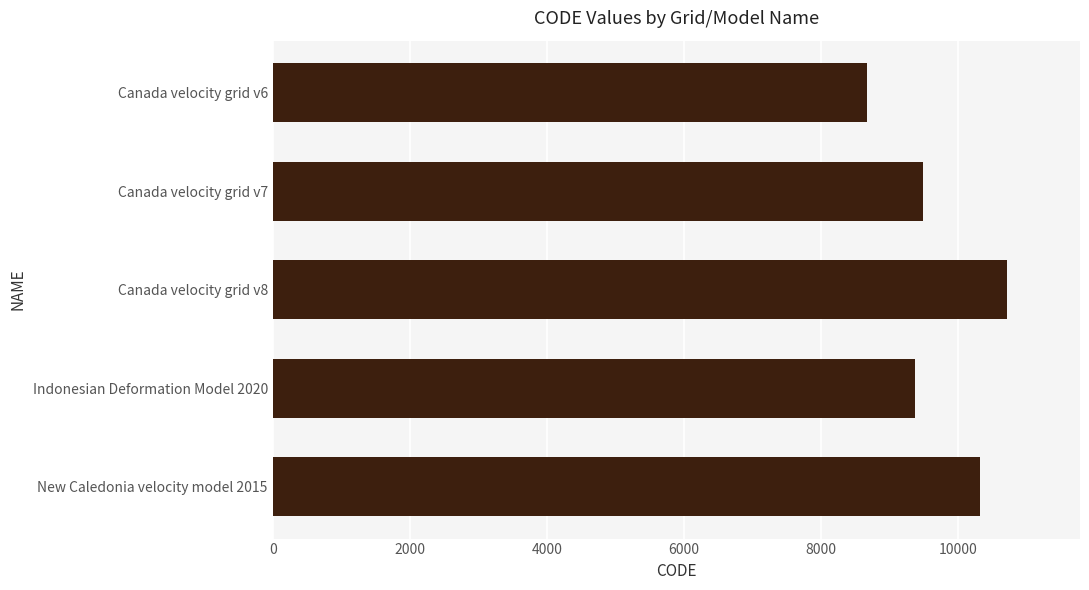

The value at Canada velocity grid v8 is 10707. True or false?

True